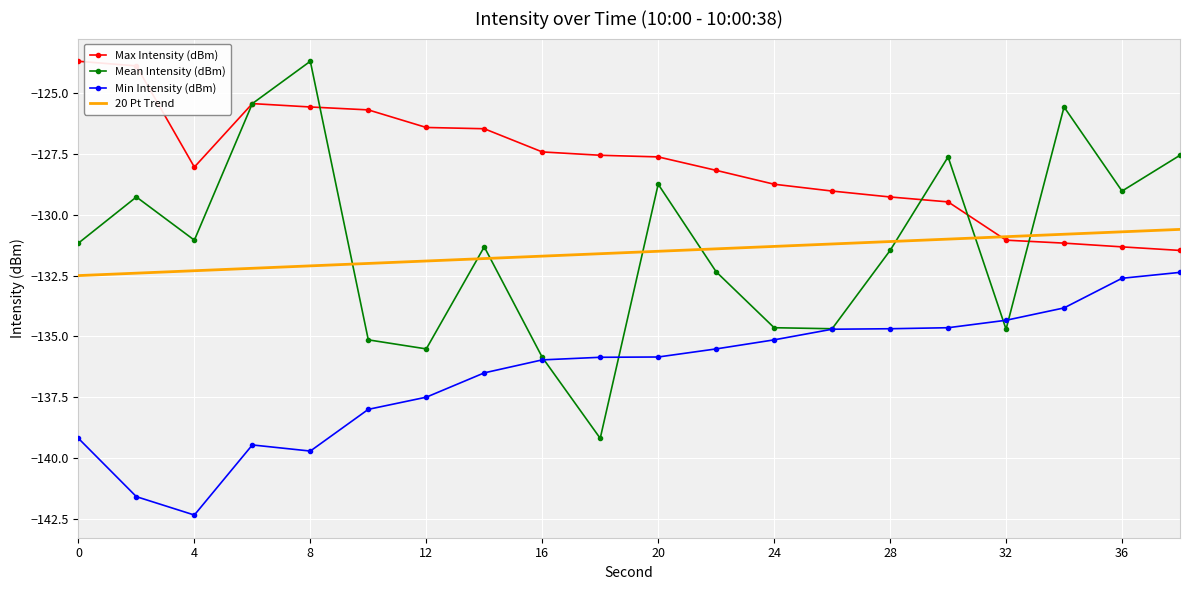

Which series has the widest spread of values?

Mean Intensity (dBm)